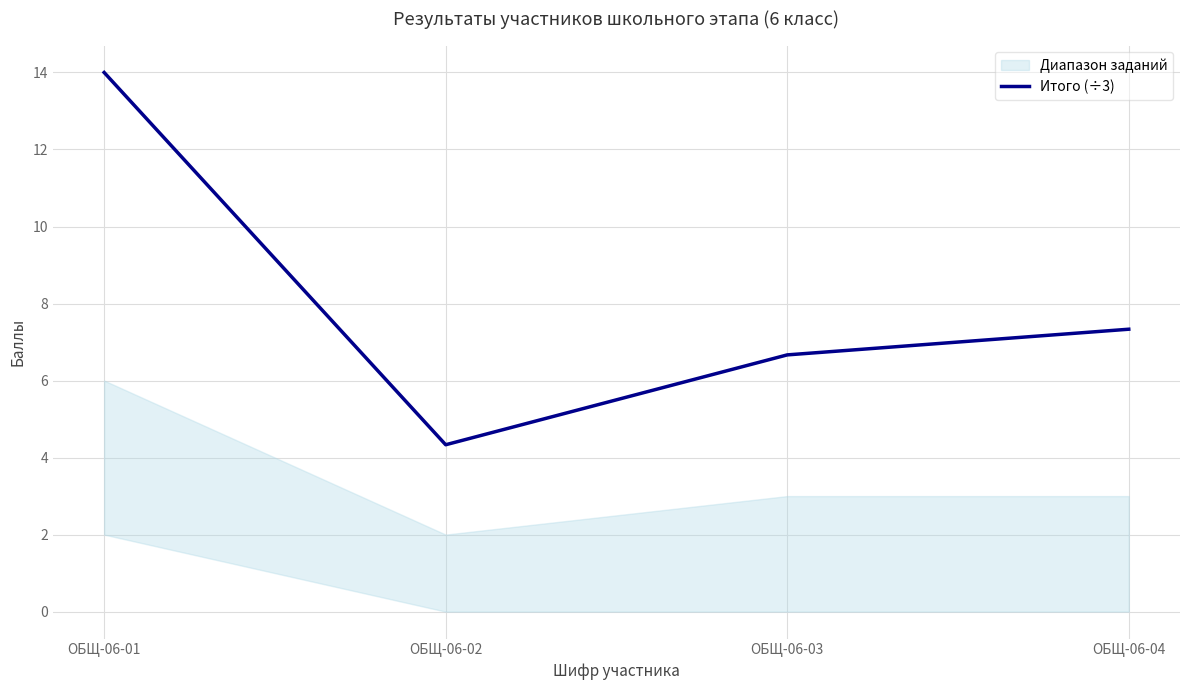

What is the ratio of the value at ОБЩ-06-03 to the value at ОБЩ-06-04?

0.9